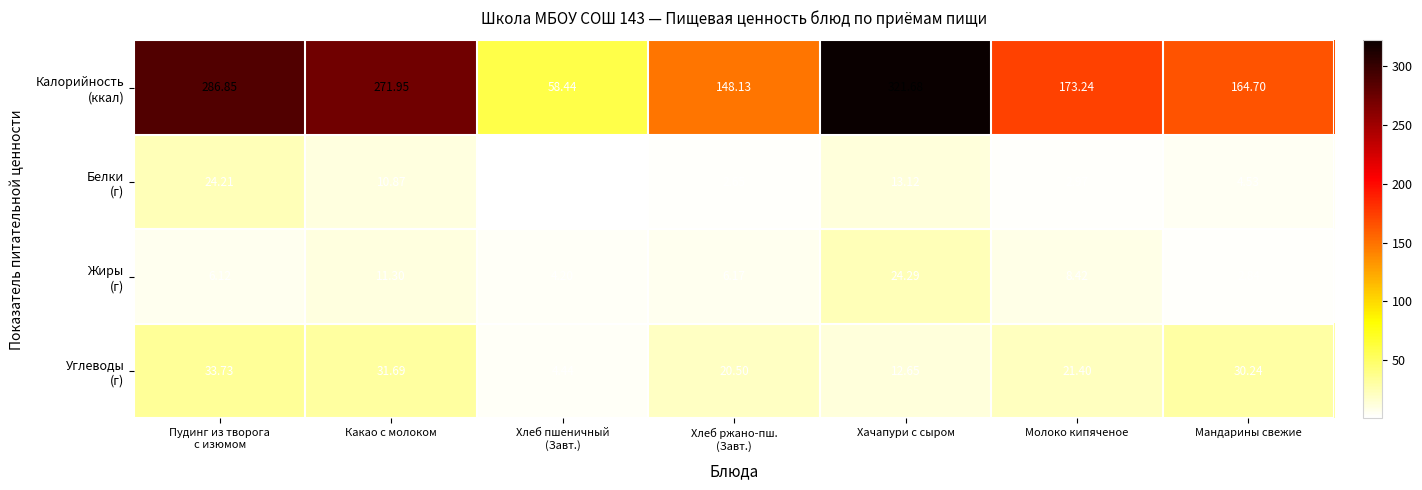

What is the spread (max minus min) of values at Хачапури с сыром?

309.0